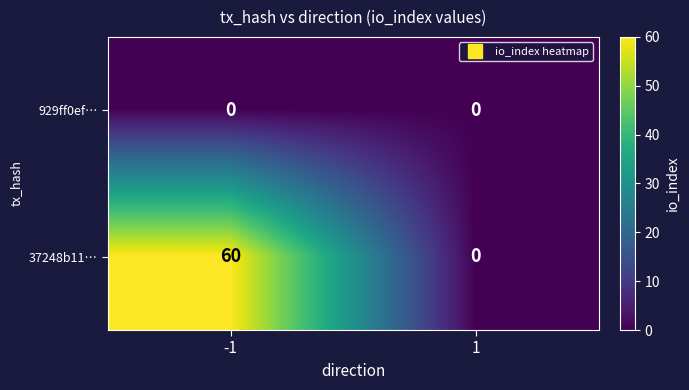

Reading right to left, list all the values displayed in this chart.

929ff0ef…: 0	0
37248b11…: 0	60